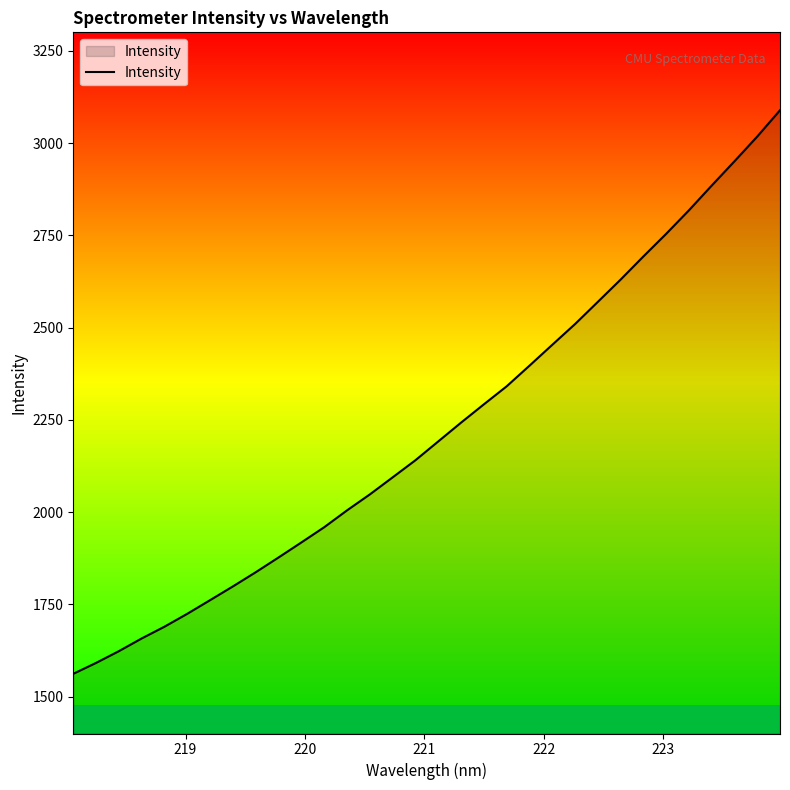

What is the maximum value shown in the chart?

3088.9